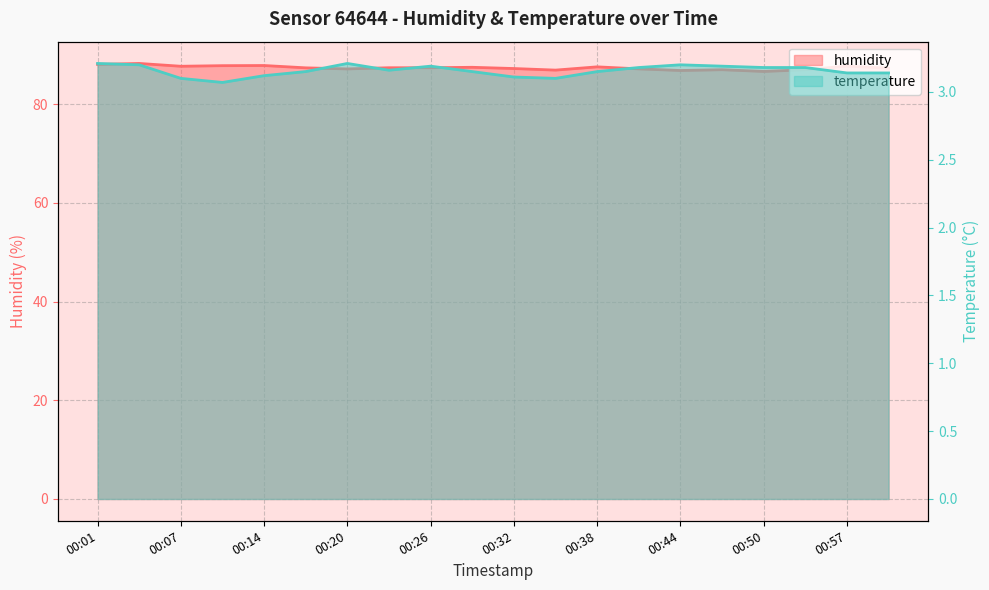

How many data points in humidity are above 87?

15